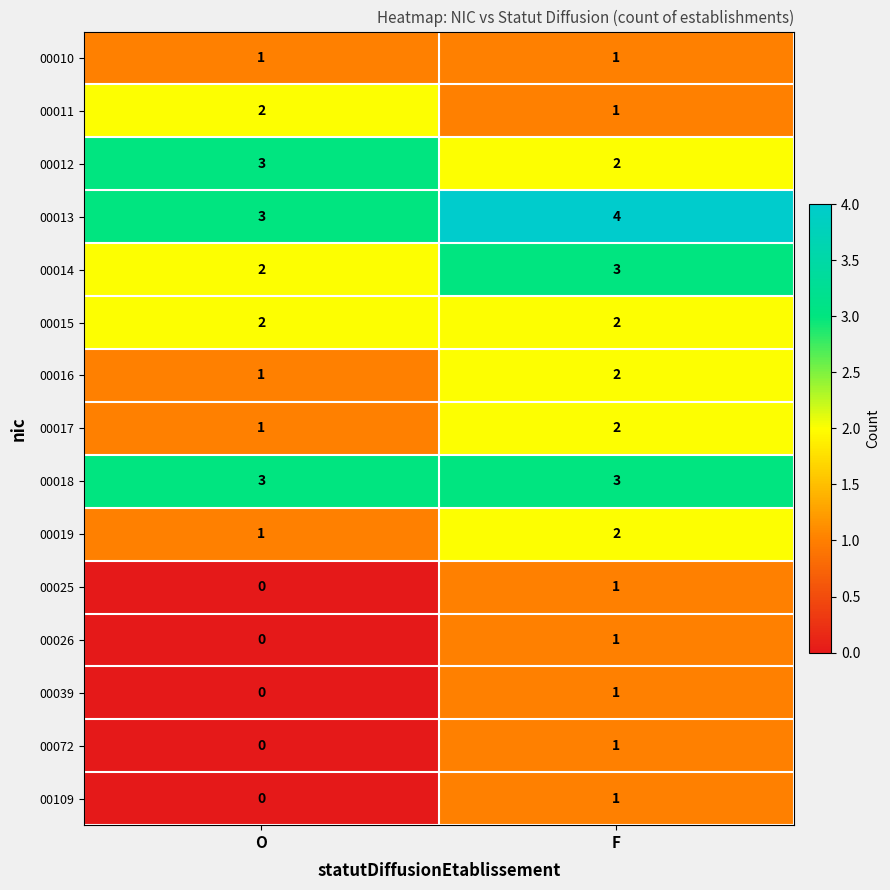

Which category has the lowest value across all series?

O